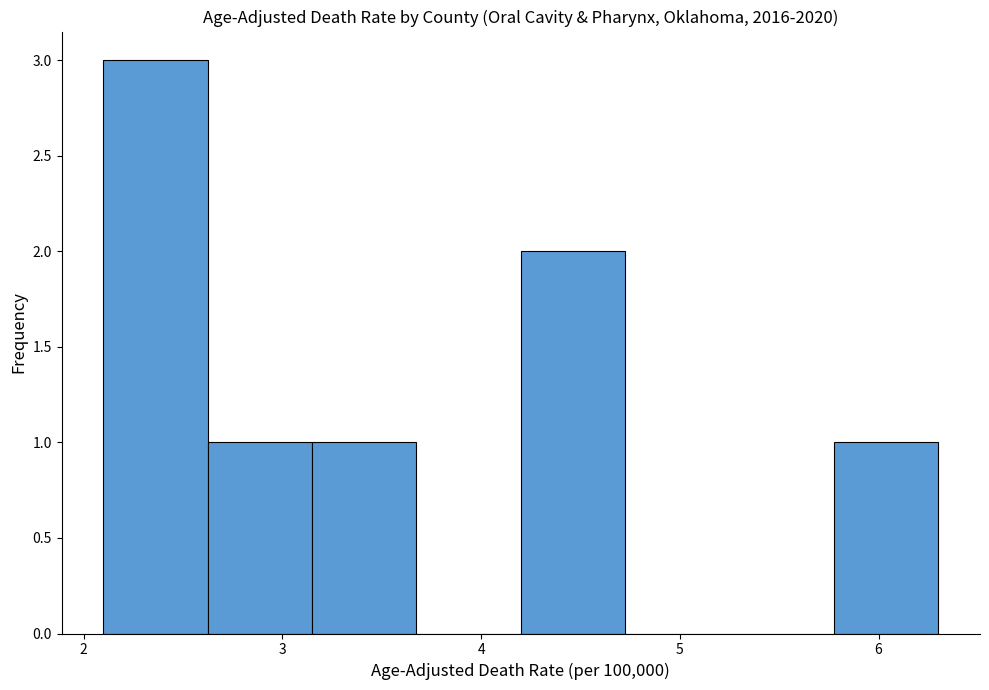

How tall is the bar that spans 2.1 to 2.6 on the x-axis? Neither the bar edges nor the heights are printed on the chart, so give them approximately, as read against the axes.

3